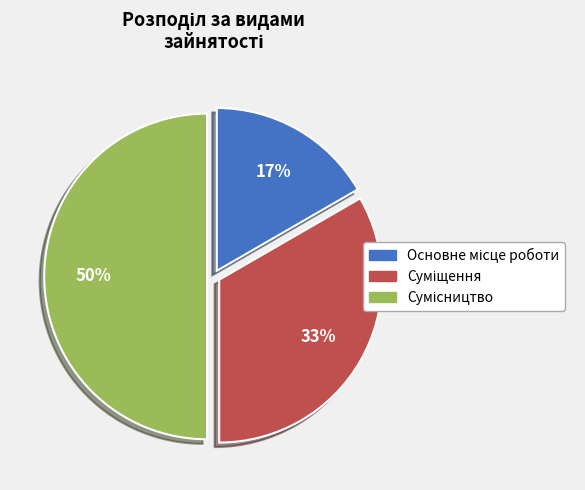

To the nearest percent, what is the difference between the largest and smallest slice percentages?

33%